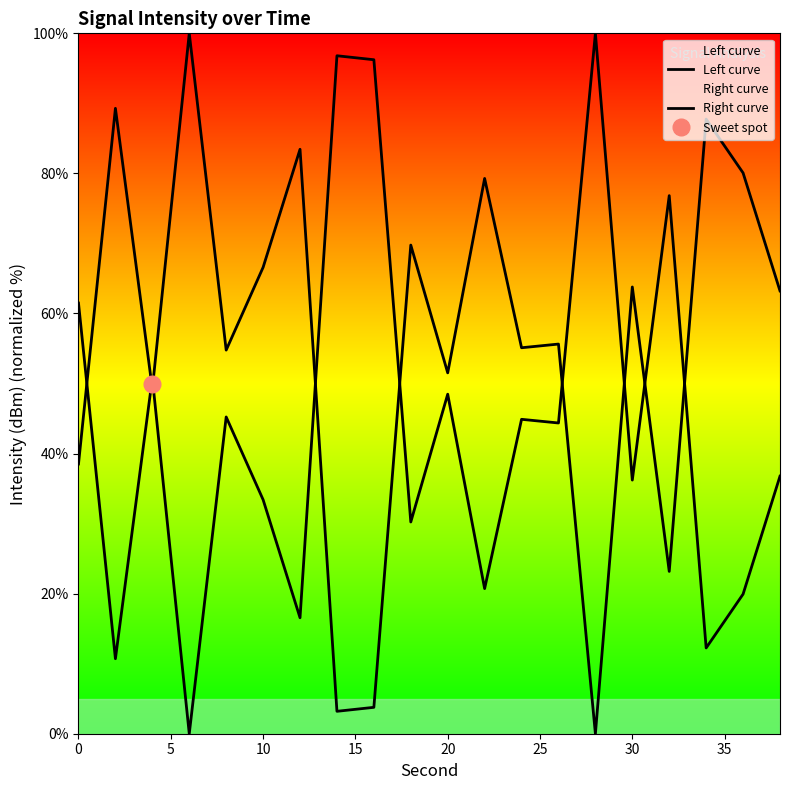

In Right curve, how many points are higher than both neighbors (excluding endpoints)?

8